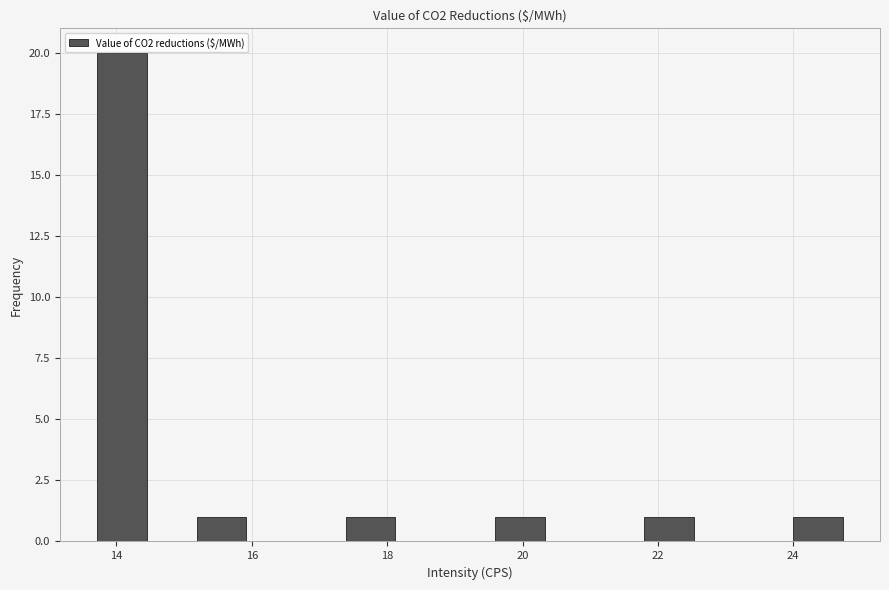

Around what value on the x-axis is the tallest bar? Give the approximate position of its centre, as read against the axis.

14.0